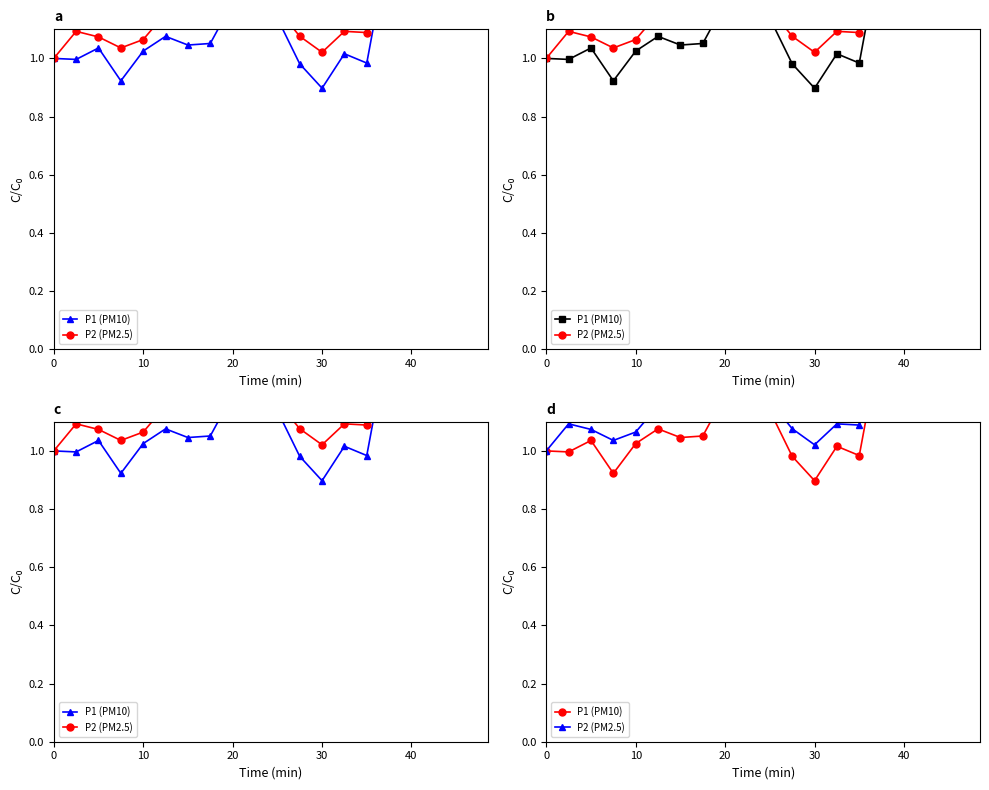

What is the value of the P1 (PM10) point at the 2nd from the left?

1.0